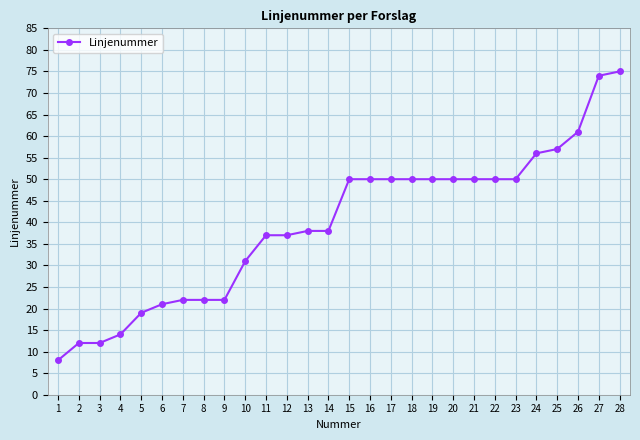

What is the difference between the maximum and second lowest values?

63